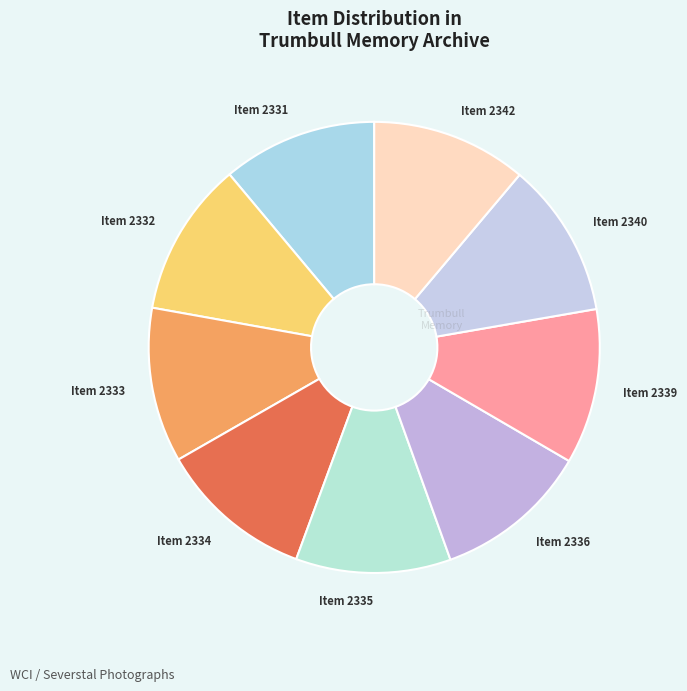

Approximately how many times larger is the value at Item 2339 compared to Item 2336?

1.0